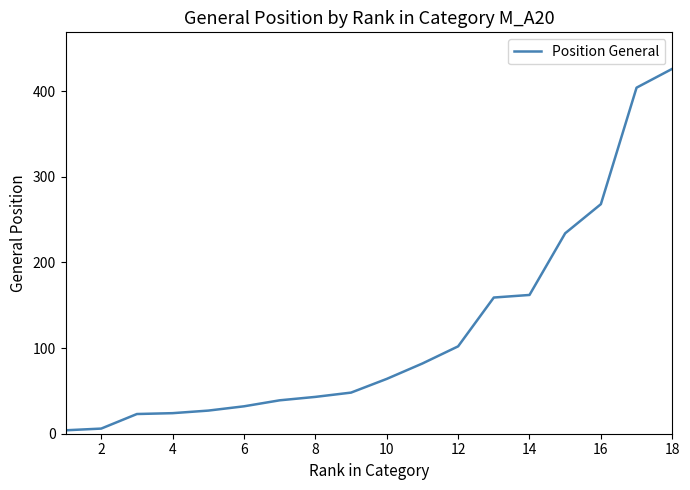

What is the difference between the maximum and minimum values?

422